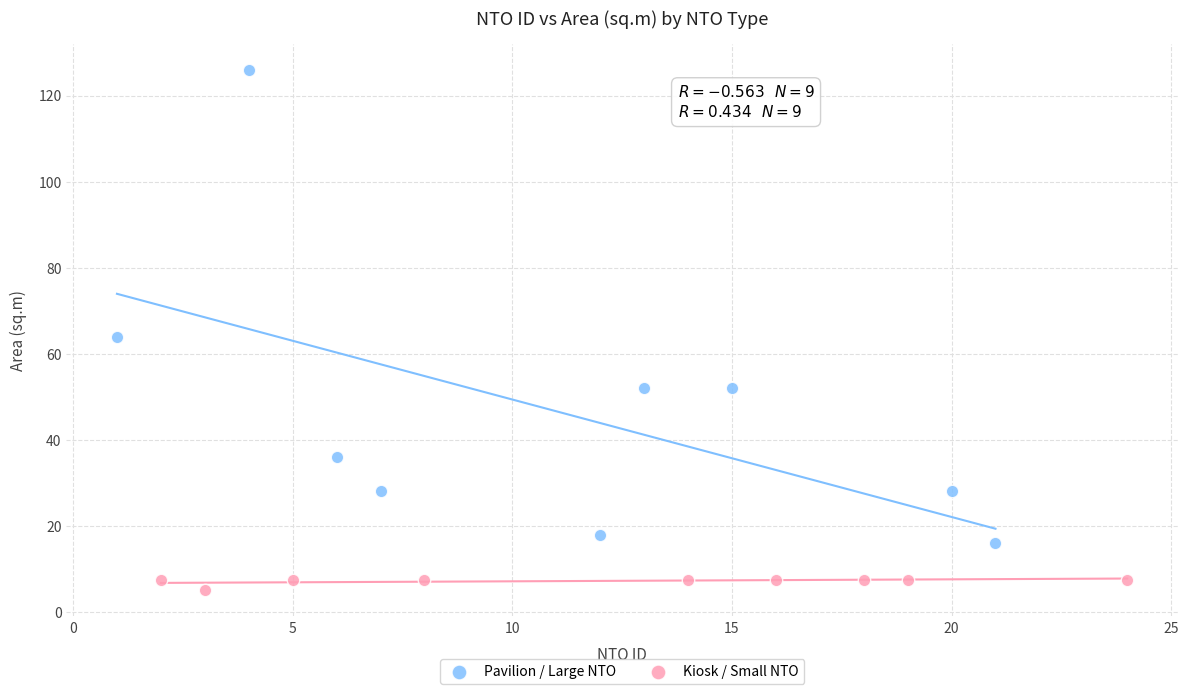

Which series reaches the maximum Y coordinate?

Pavilion / Large NTO